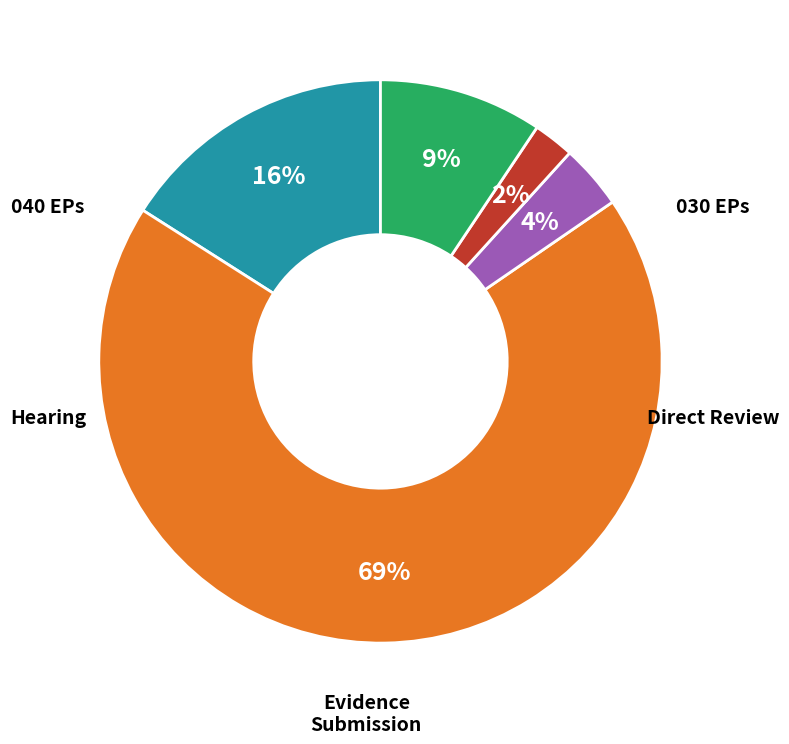

To the nearest percent, what is the average slice percentage?

20%